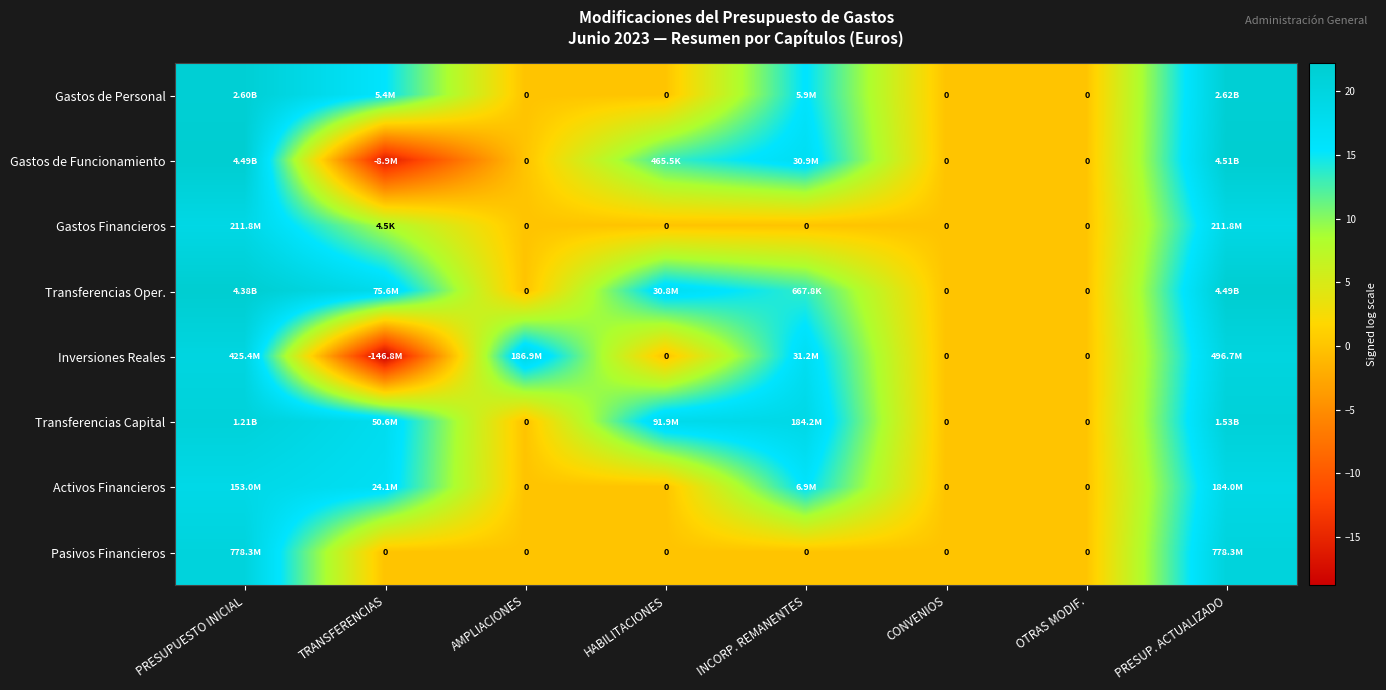

Which category has the lowest value across all series?

TRANSFERENCIAS